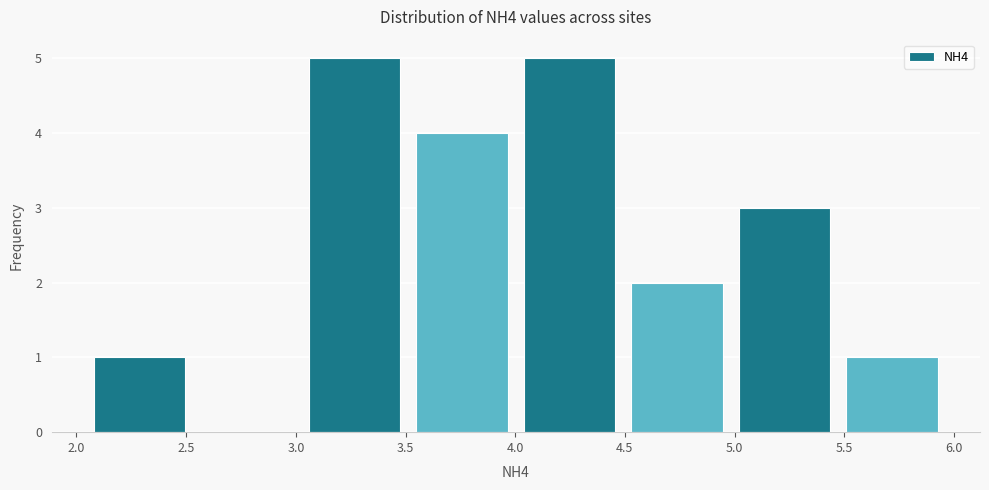

Reading left to right, list every bar in this chart as the range it spans on the x-axis followed by its height. Neither the bar edges nor the heights are printed on the chart, so give them approximately, as read against the axes.

2.08 to 2.57: 1
2.57 to 3.06: 0
3.06 to 3.55: 5
3.55 to 4.04: 4
4.04 to 4.53: 5
4.53 to 5.02: 2
5.02 to 5.51: 3
5.51 to 6.00: 1